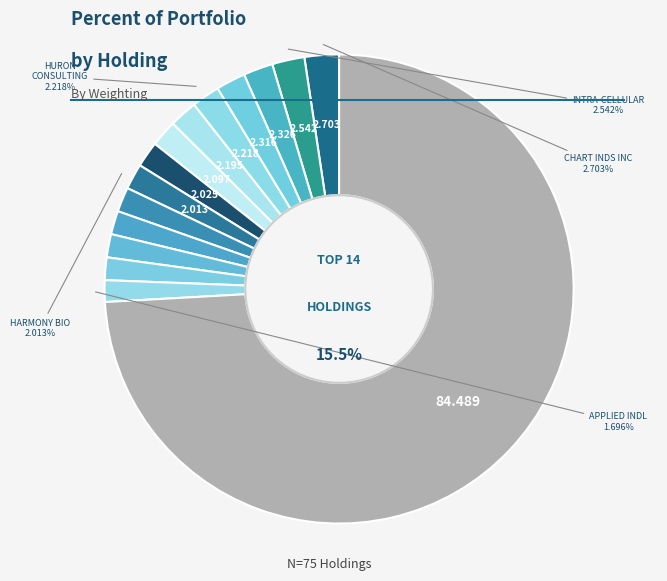

Rank the categories by value from lowest to highest.

APPLIED INDL TECHNOLOGIES, CYTOKINETICS INC, OLLIES BARGAIN OUTLET, LITTELFUSE INC, BOOT BARN HLDGS, HARMONY BIOSCIENCES, SPROUT SOCIAL INC, HALOZYME THERAPEUTICS, GITLAB INC, HURON CONSULTING GROUP, KINSALE CAP GROUP, SITIME CORP, INTRA-CELLULAR THERAPIES, CHART INDS INC, Other Holdings